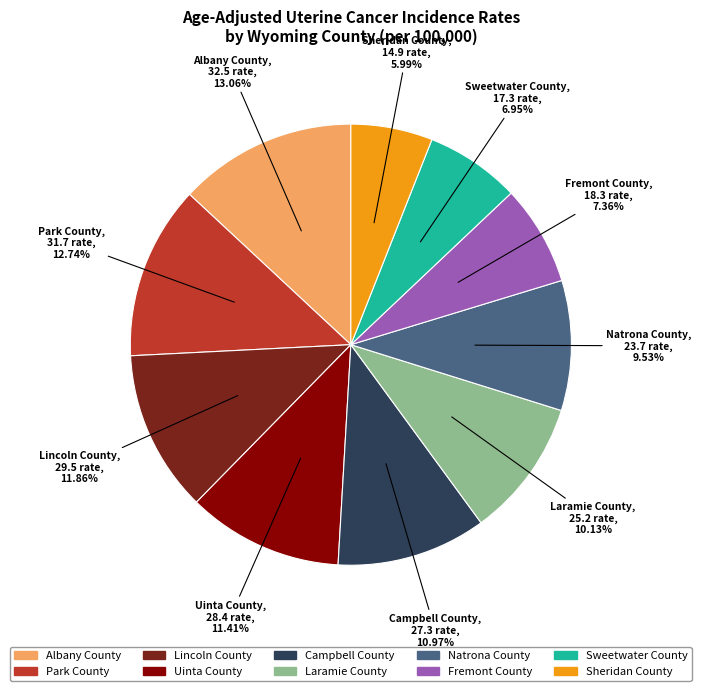

To the nearest percent, what is the difference between the largest and smallest slice percentages?

7%